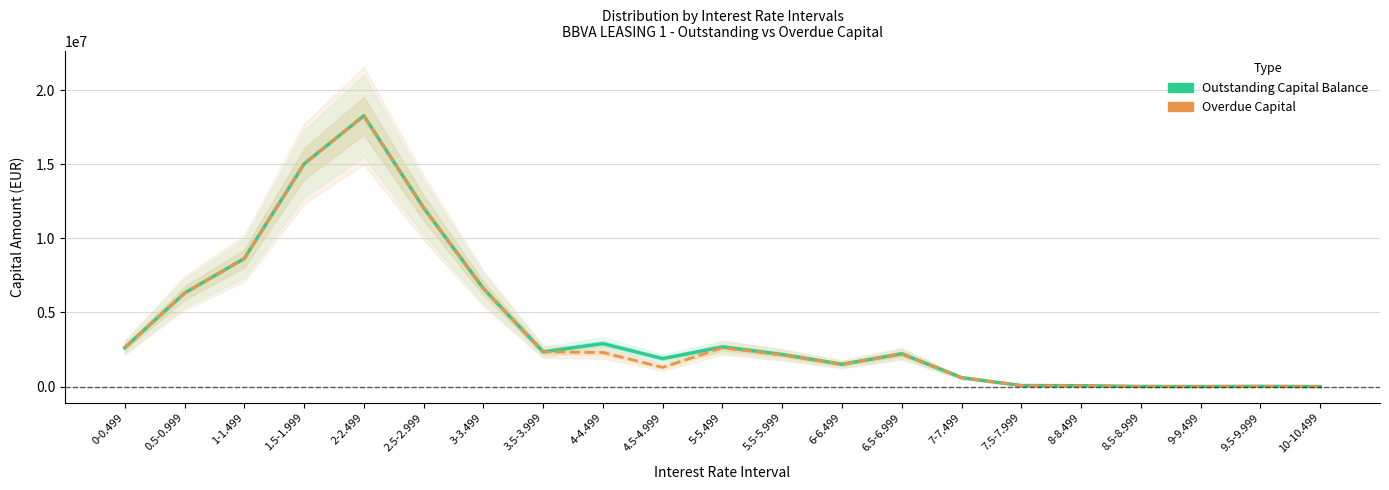

True or false: Overdue Capital and Outstanding Capital Balance cross at least once.

False